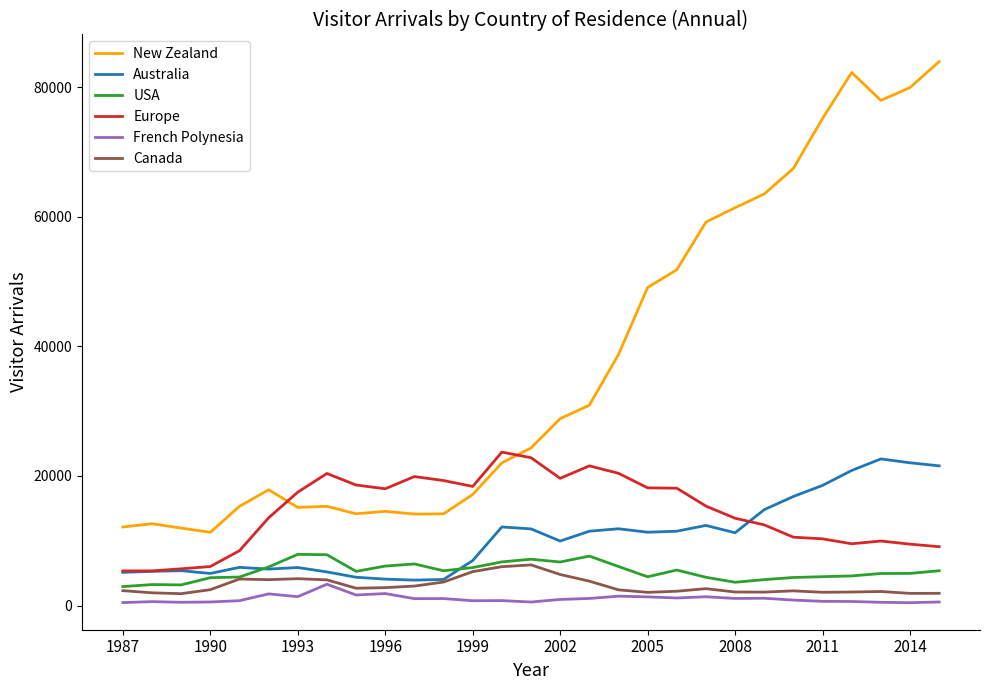

True or false: New Zealand and Canada cross at least once.

False